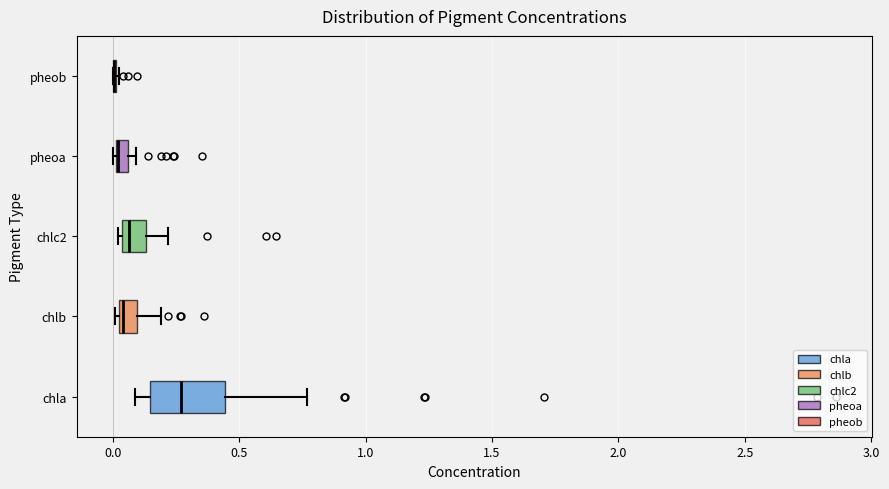

Where is the right edge of the box for chlc2 on the x-axis? The values are not printed on the chart, so give them approximately, as read against the axis.

0.15